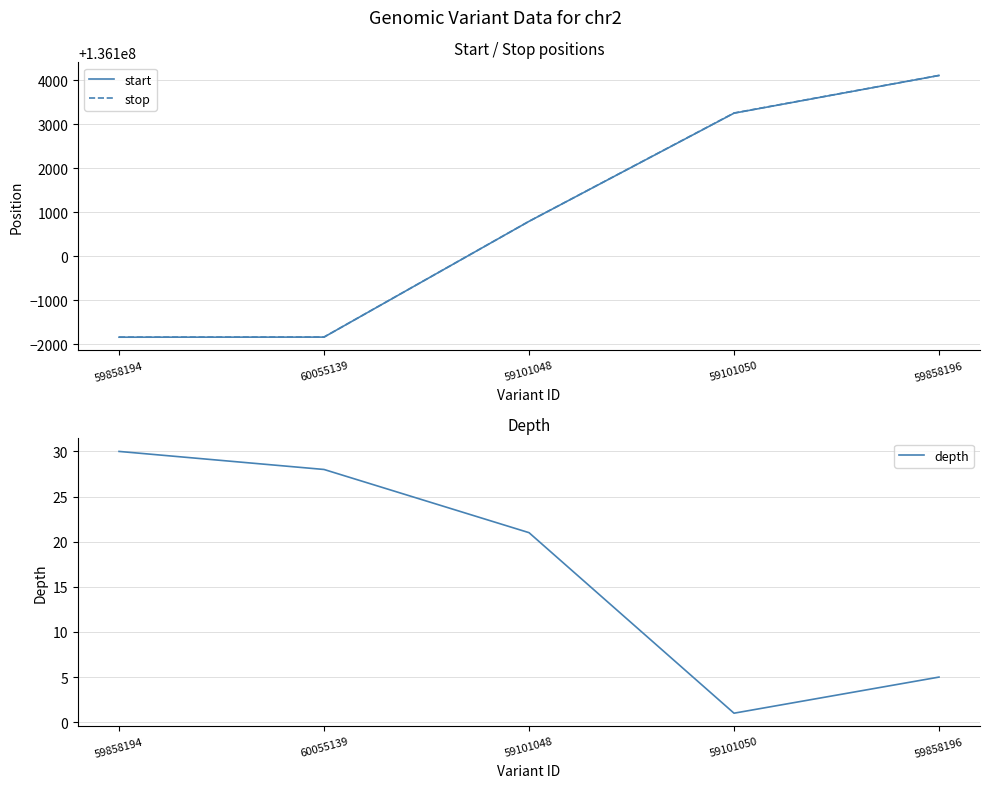

How many distinct data groups are displayed?

3